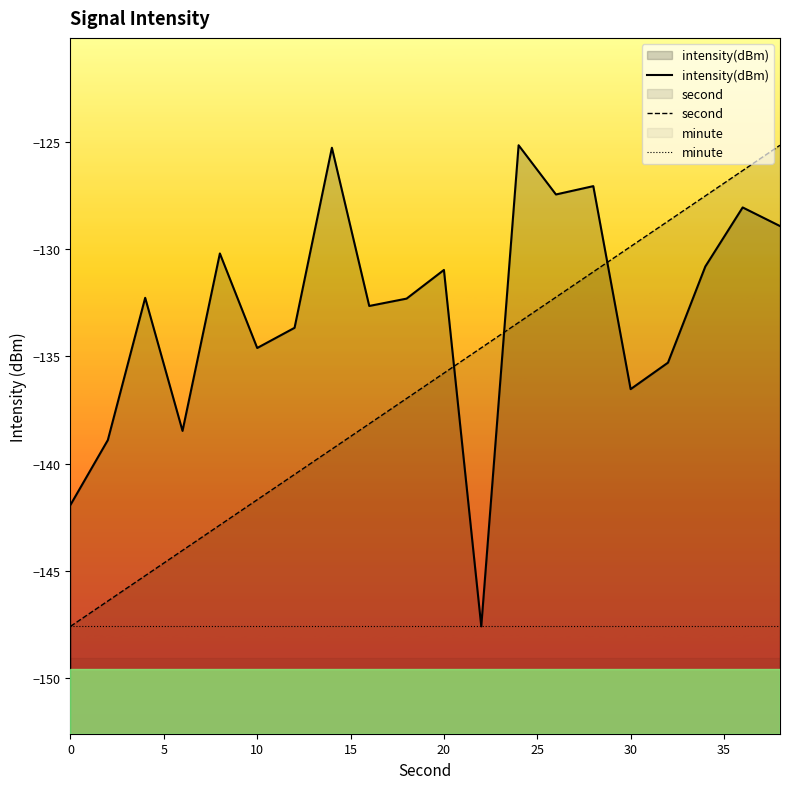

Reading right to left, list all the values displayed in this chart.

intensity(dBm): -128.9	-128.1	-130.8	-135.3	-136.5	-127.1	-127.5	-125.2	-147.6	-131.0	-132.3	-132.7	-125.3	-133.7	-134.6	-130.2	-138.5	-132.3	-138.9	-141.9
second: -125.2	-126.4	-127.5	-128.7	-129.9	-131.1	-132.2	-133.4	-134.6	-135.8	-137.0	-138.1	-139.3	-140.5	-141.7	-142.9	-144.0	-145.2	-146.4	-147.6
minute: -147.6	-147.6	-147.6	-147.6	-147.6	-147.6	-147.6	-147.6	-147.6	-147.6	-147.6	-147.6	-147.6	-147.6	-147.6	-147.6	-147.6	-147.6	-147.6	-147.6